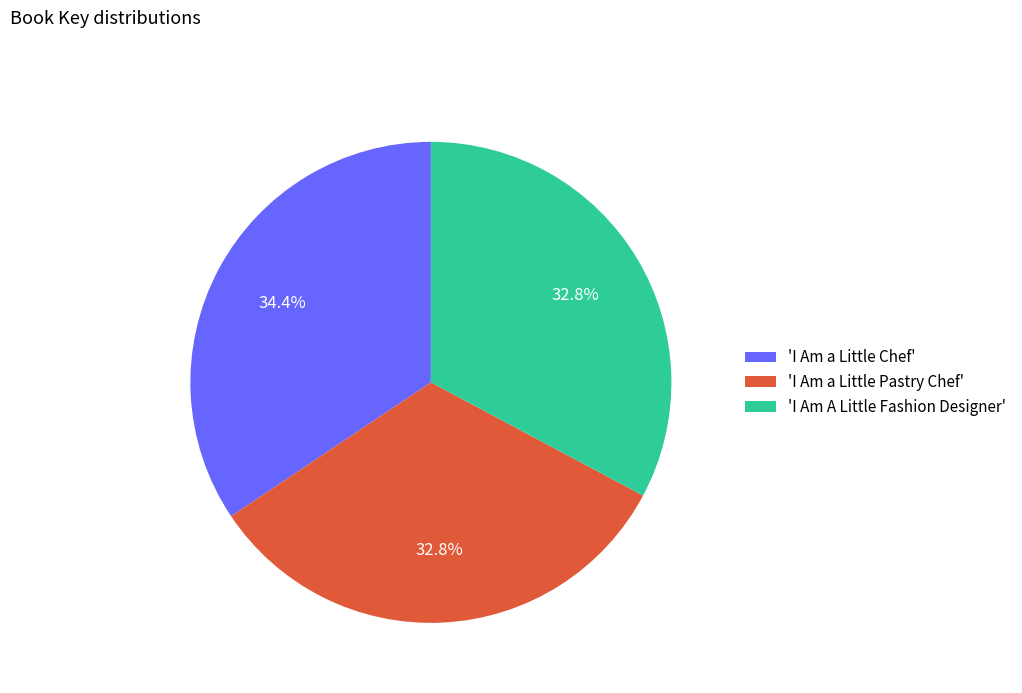

Between 'I Am a Little Chef' and 'I Am a Little Pastry Chef', which is larger?

'I Am a Little Chef'